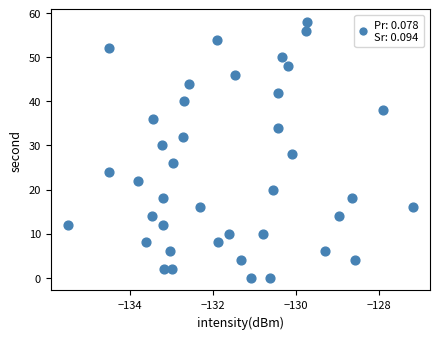

What is the range of Y values (max minus min)?

58